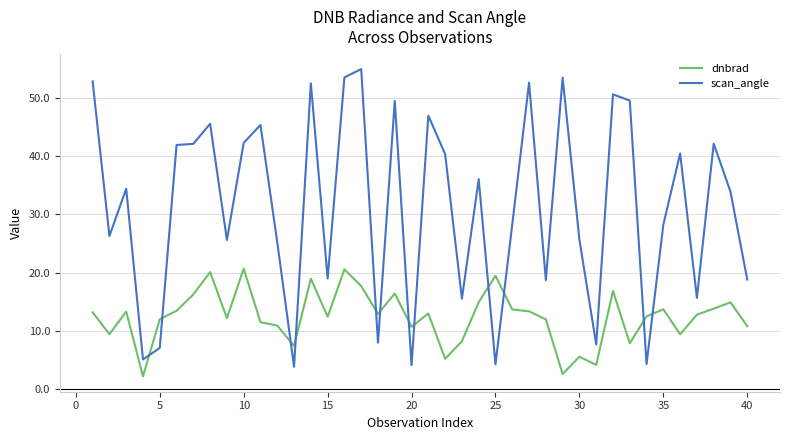

List the series in order of their peak value, lowest first.

dnbrad, scan_angle